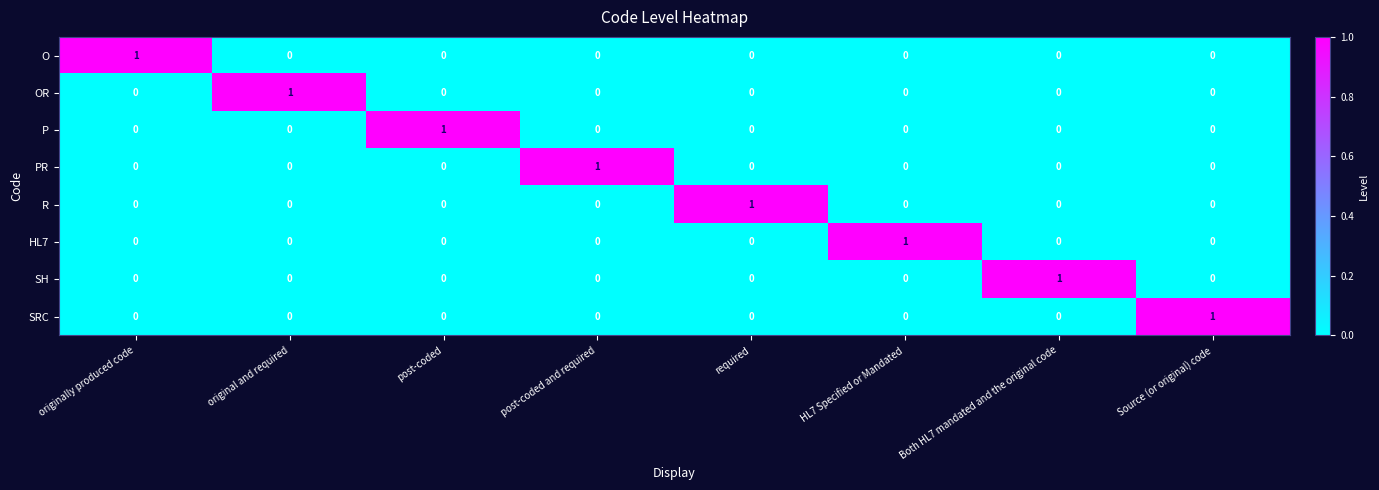

At which label does OR reach its peak?

original and required